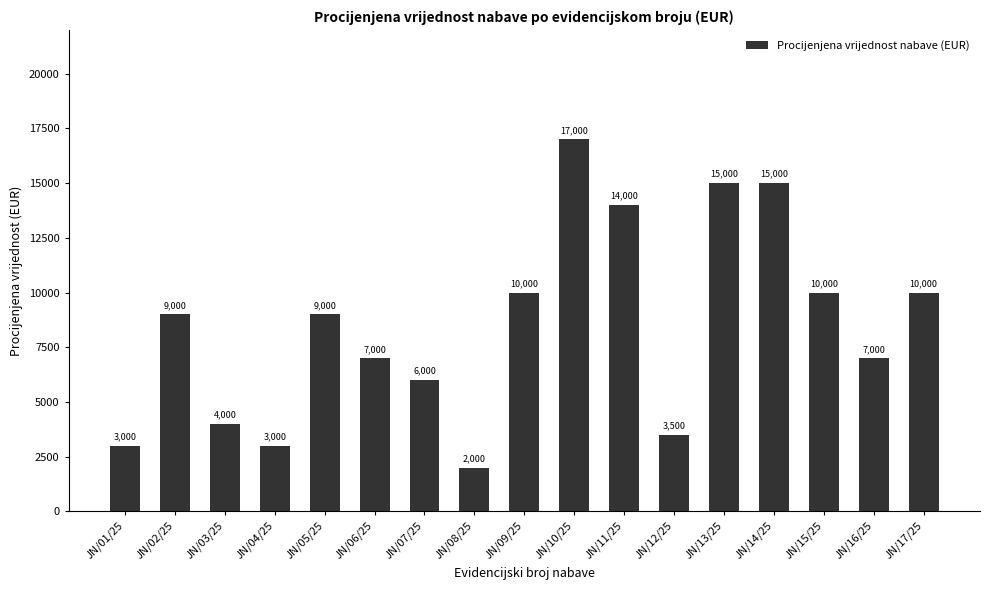

Count the number of data series in this chart.

1